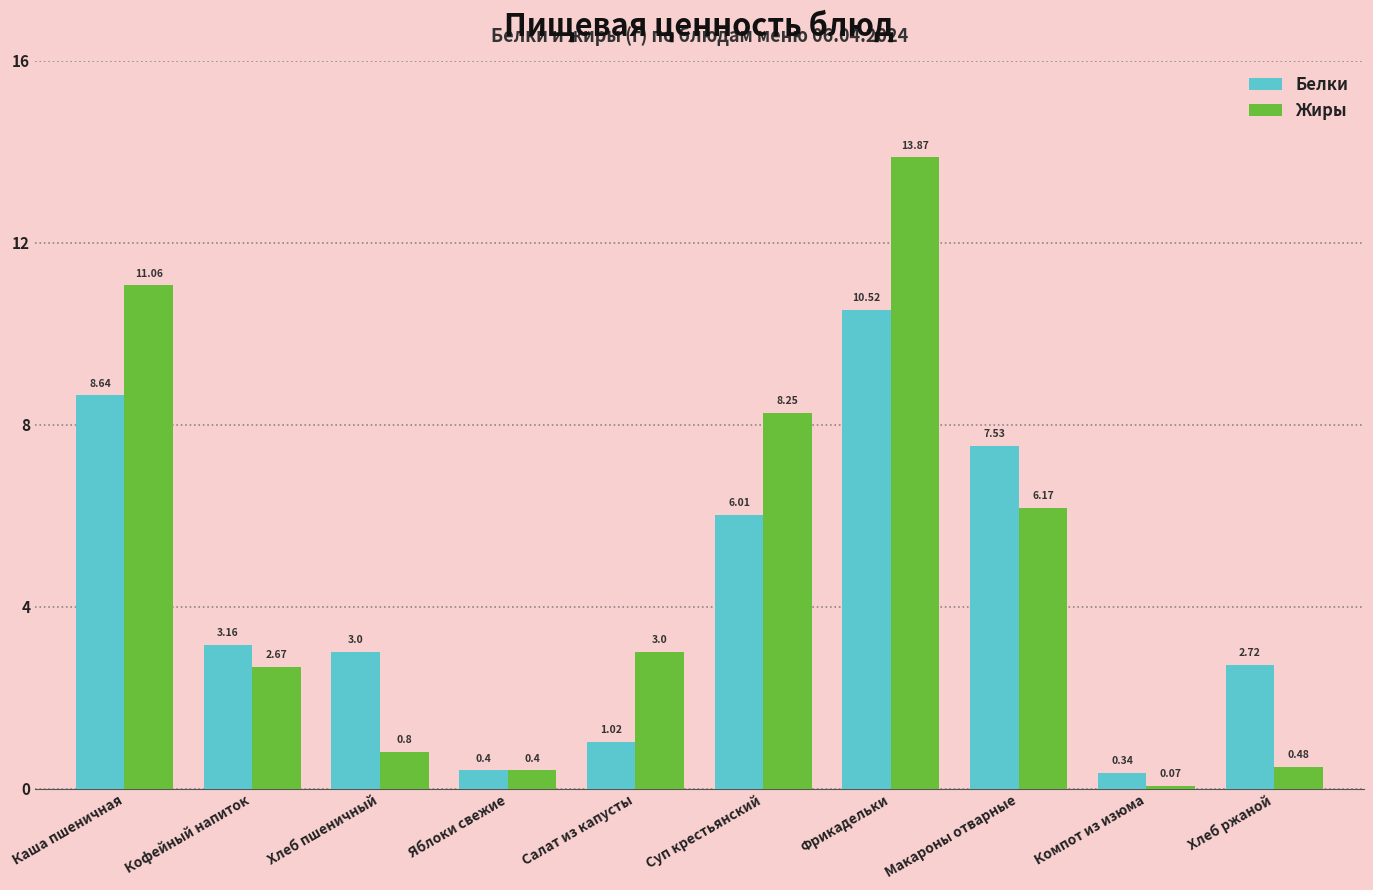

What position from the right is Суп крестьянский?

5